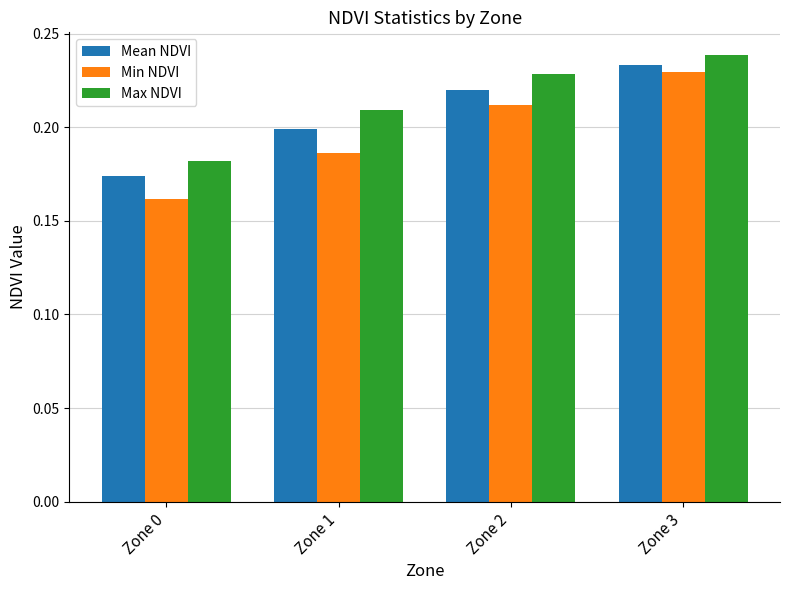

At which category is the sum across all series the highest?

Zone 3